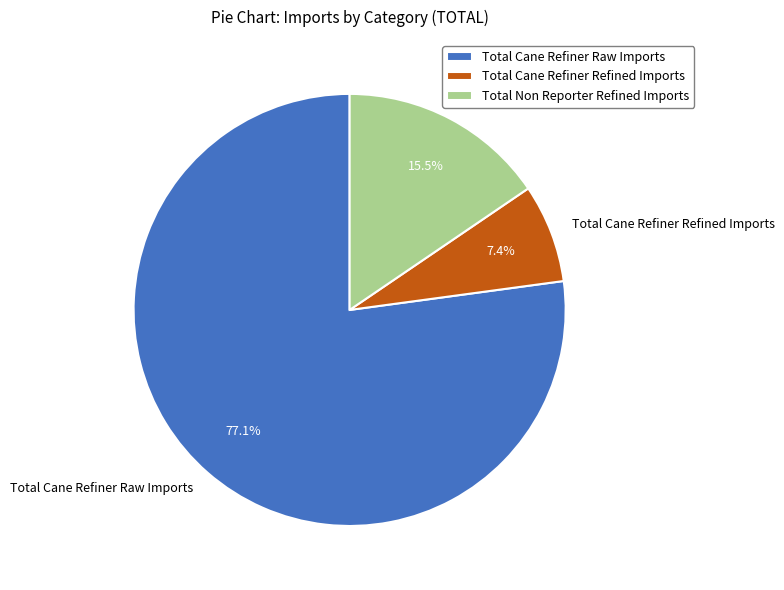

To the nearest percent, what is the difference between the largest and smallest slice percentages?

70%